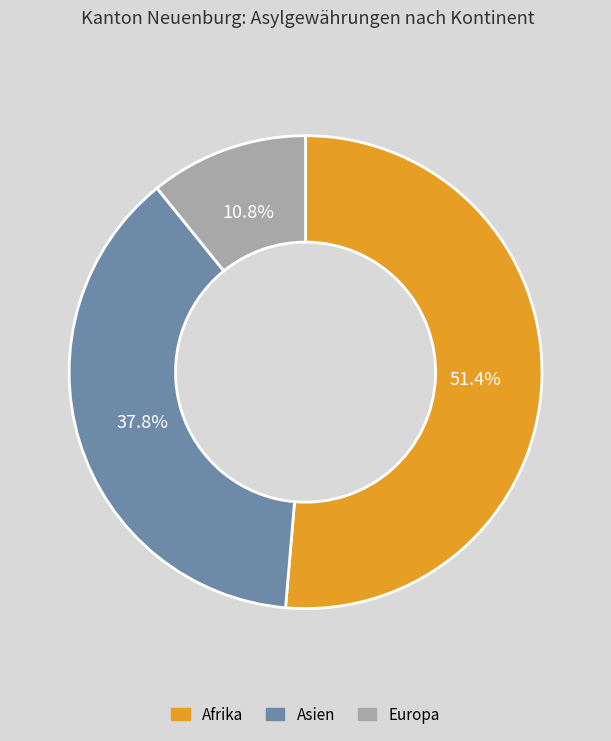

To the nearest percent, what is the combined percentage of Europa and Asien?

49%